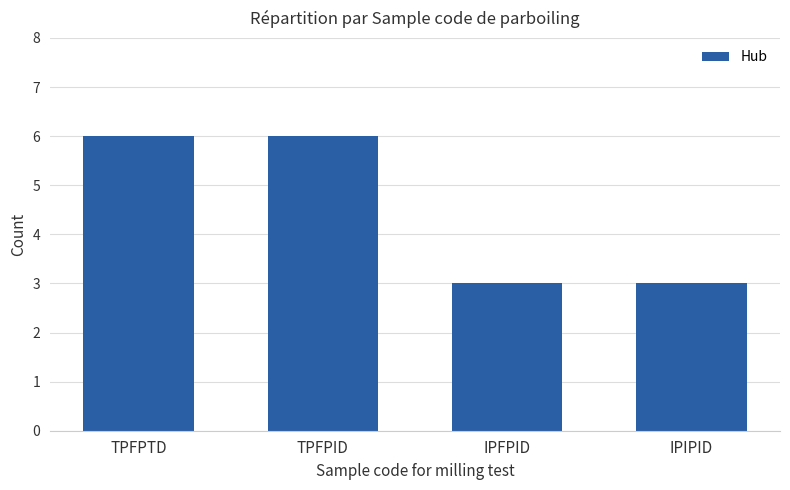

Count the values in the range 3 to 6.

4